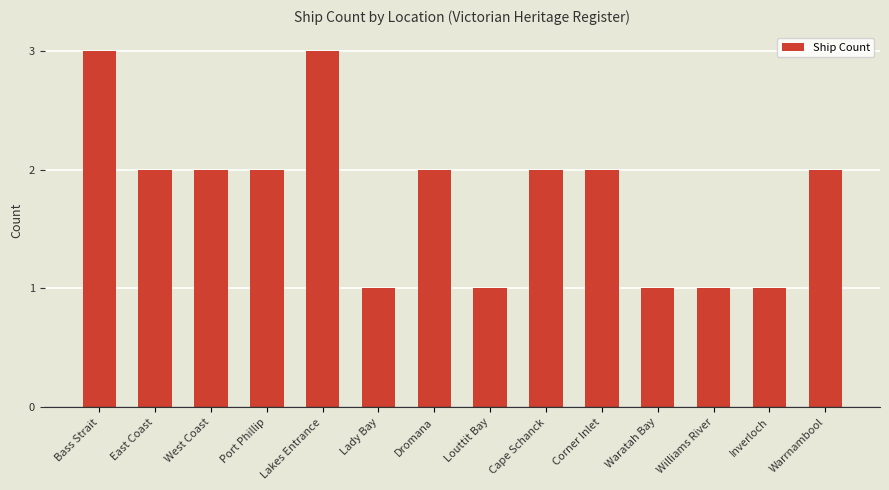

How many data points does each series have?

14